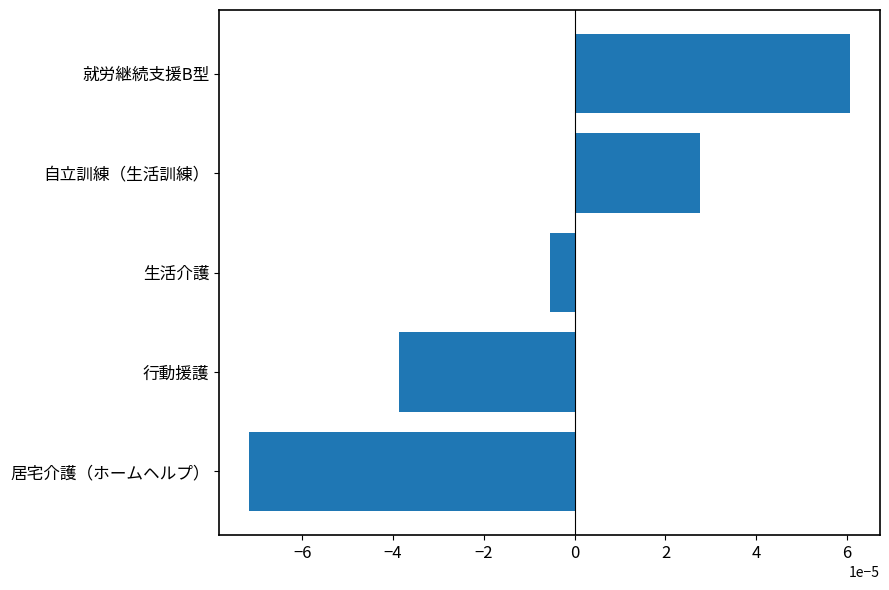

Are the bars horizontal?

Yes